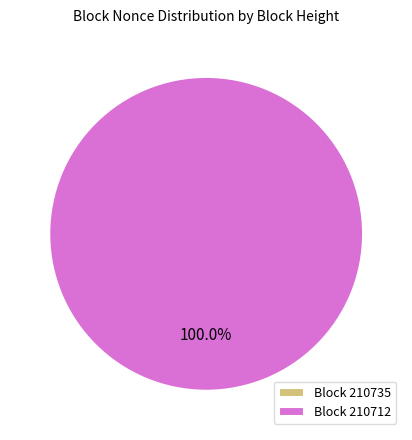

Which category has the smallest portion of the pie?

210735